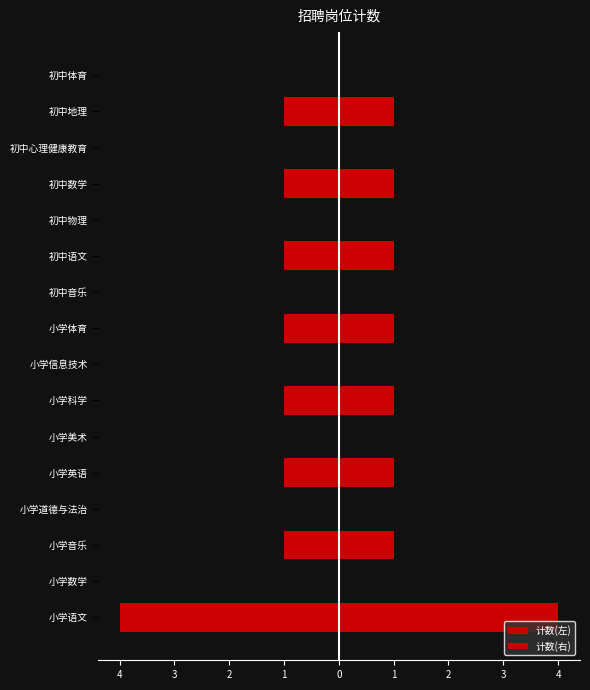

What is the difference between the maximum and minimum values in the 计数(左) series?

3